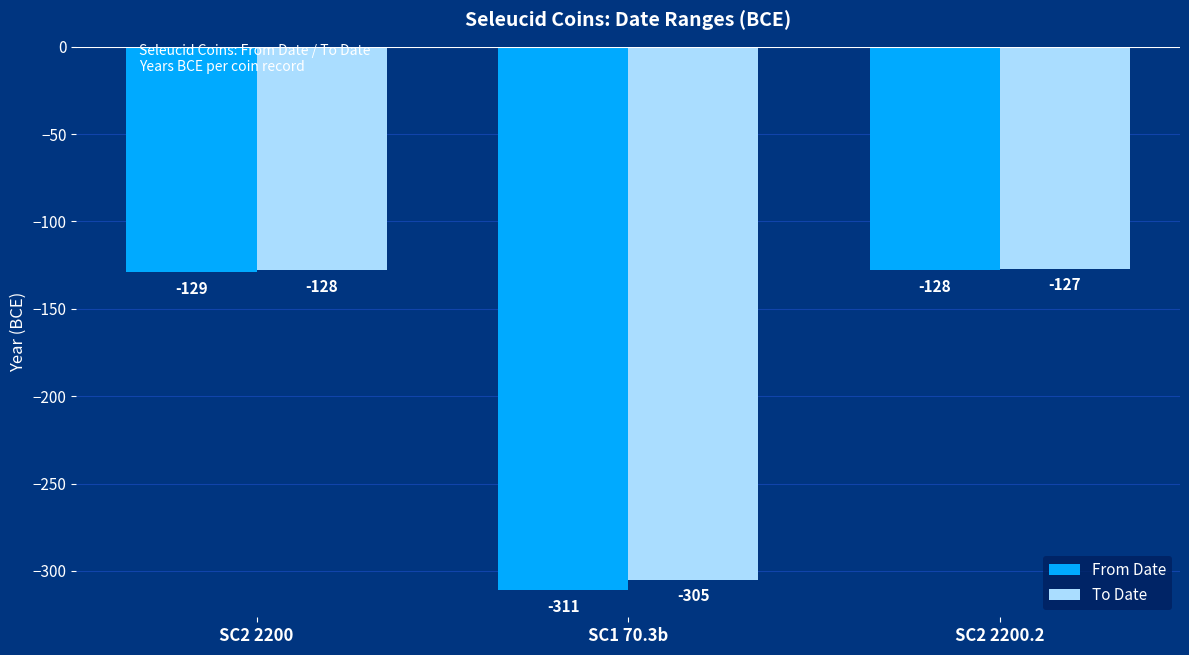

What is the value of the To Date bar at the 1st from the left?

-128